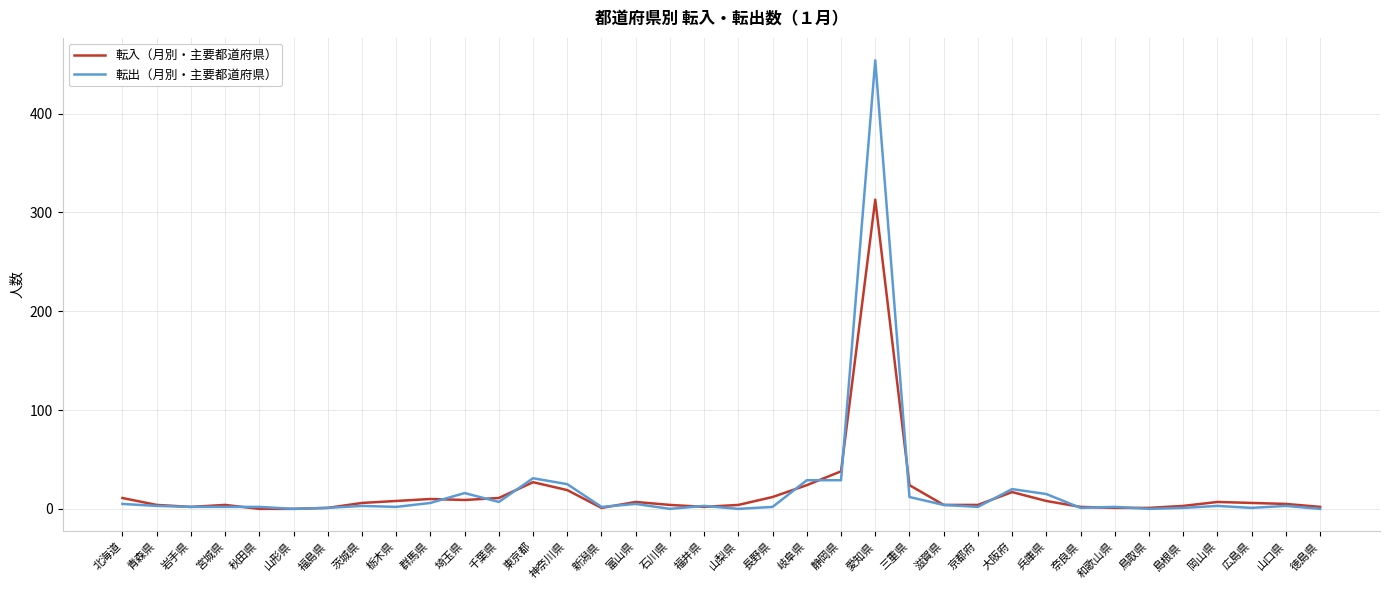

Rank the series by their maximum value, from highest to lowest.

転出（月別・主要都道府県）, 転入（月別・主要都道府県）